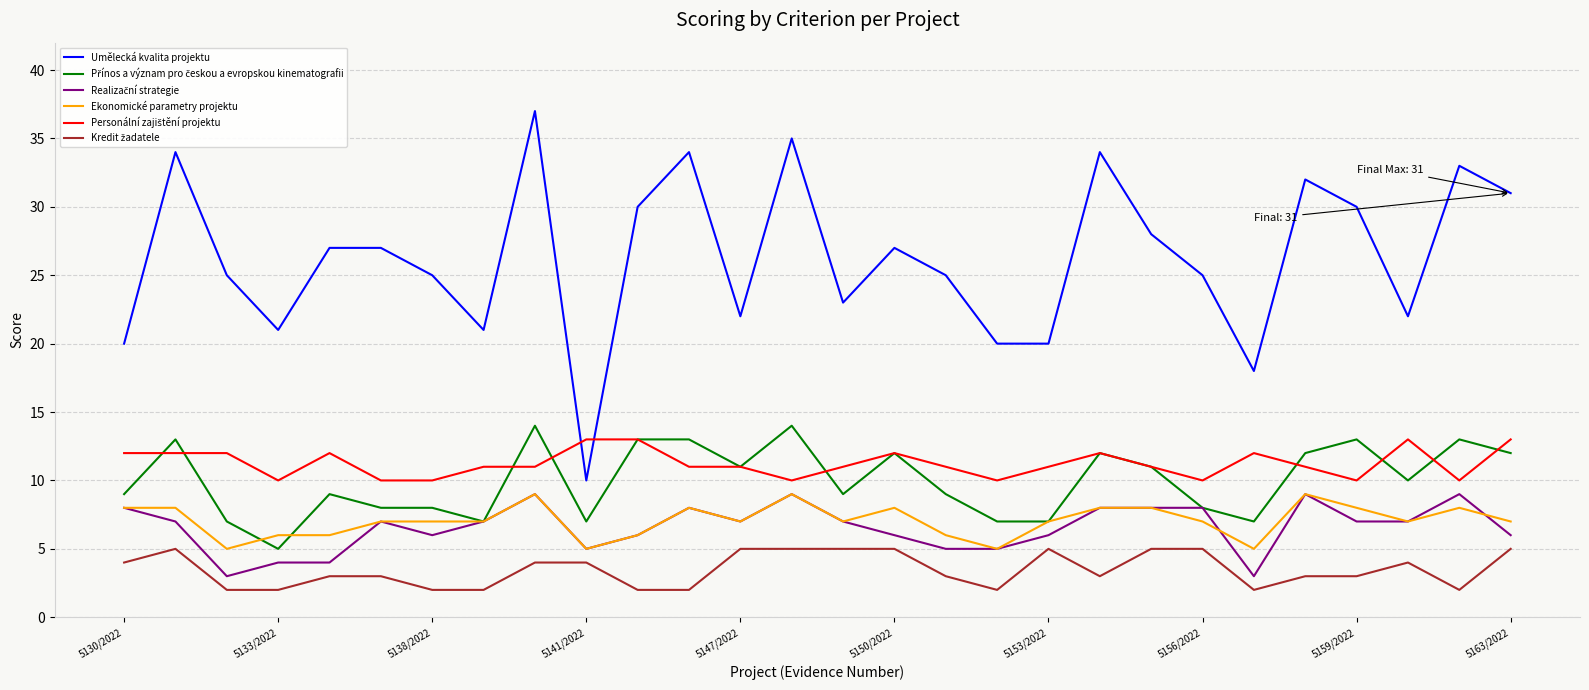

True or false: Umělecká kvalita projektu and Ekonomické parametry projektu intersect in this chart.

False